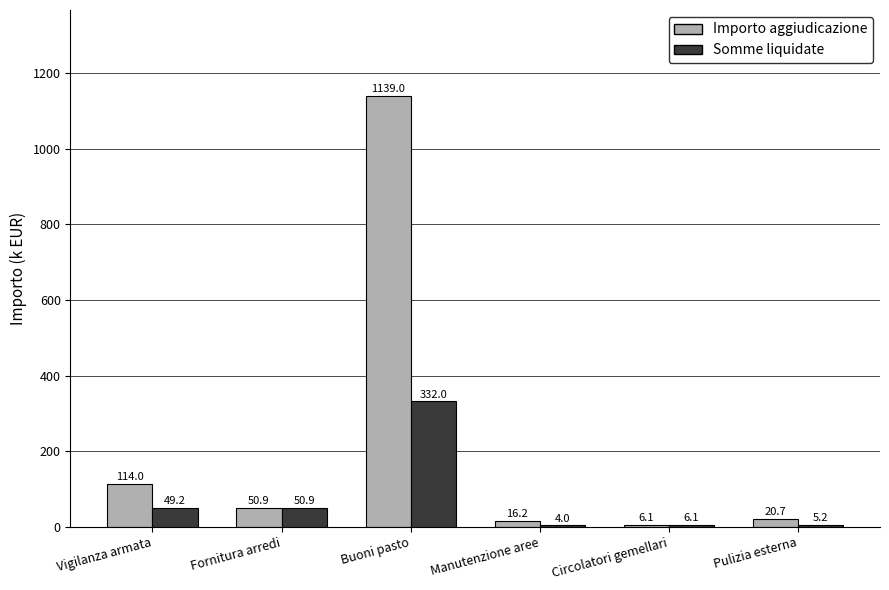

Which category has the highest value across all series?

Buoni pasto